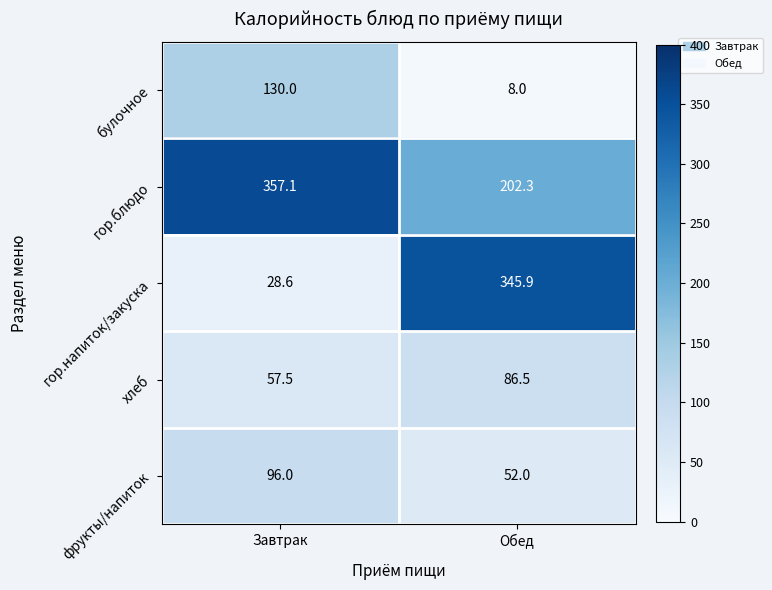

Count the number of categories in the chart.

2